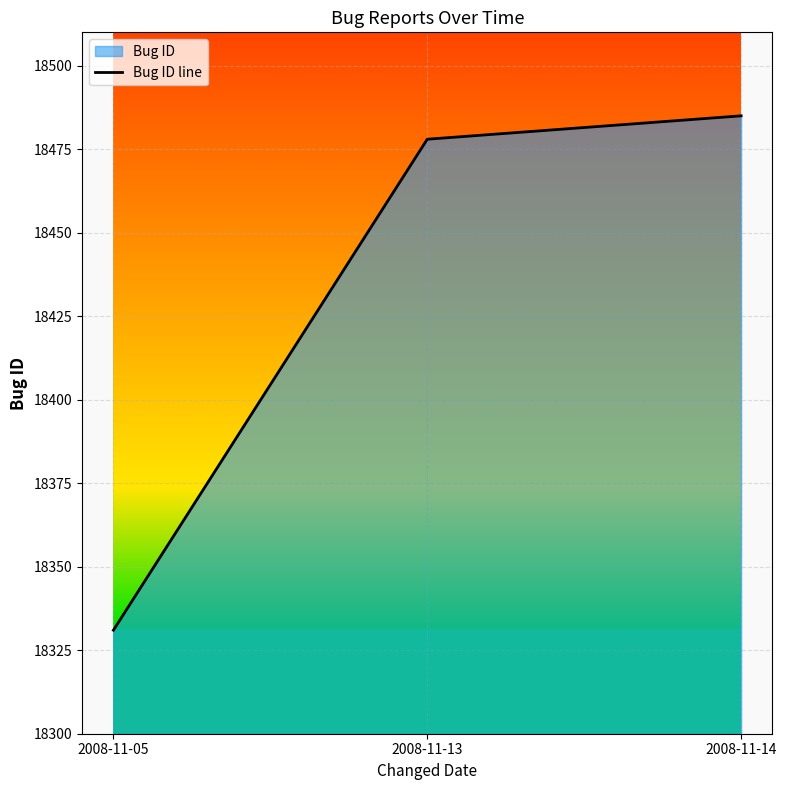

Is it true that the value at 2008-11-13 is 24146?

False